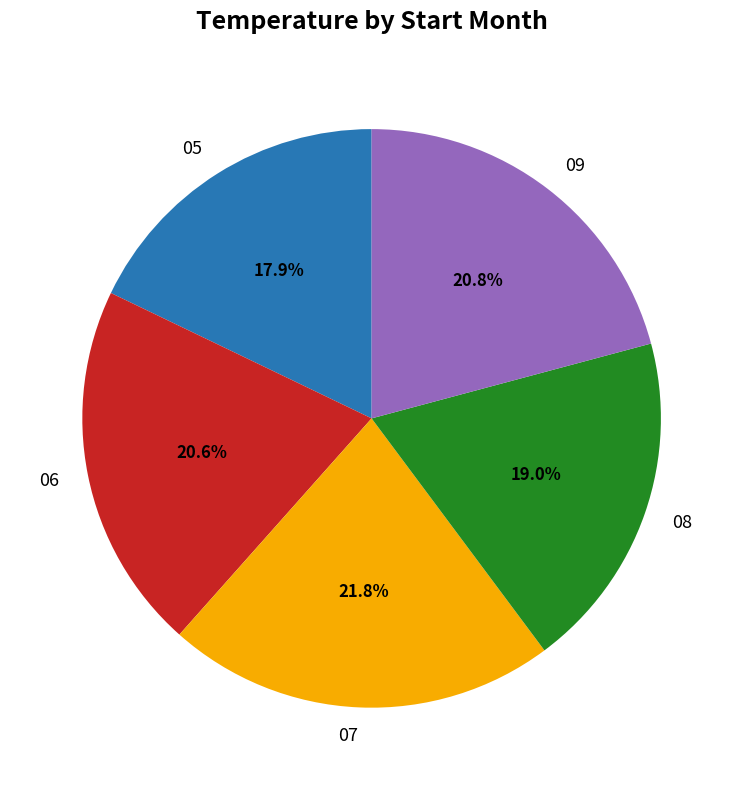

Is the sum of 06 and 07 greater than half?

No